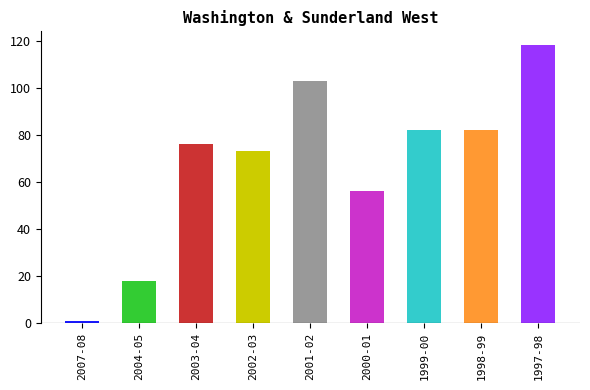

Which has a higher value, 2000-01 or 2002-03?

2002-03